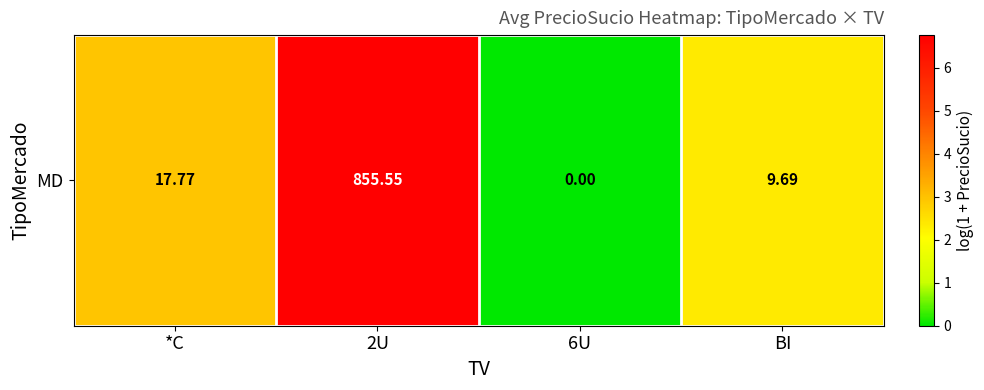

How many categories are shown in the chart?

4